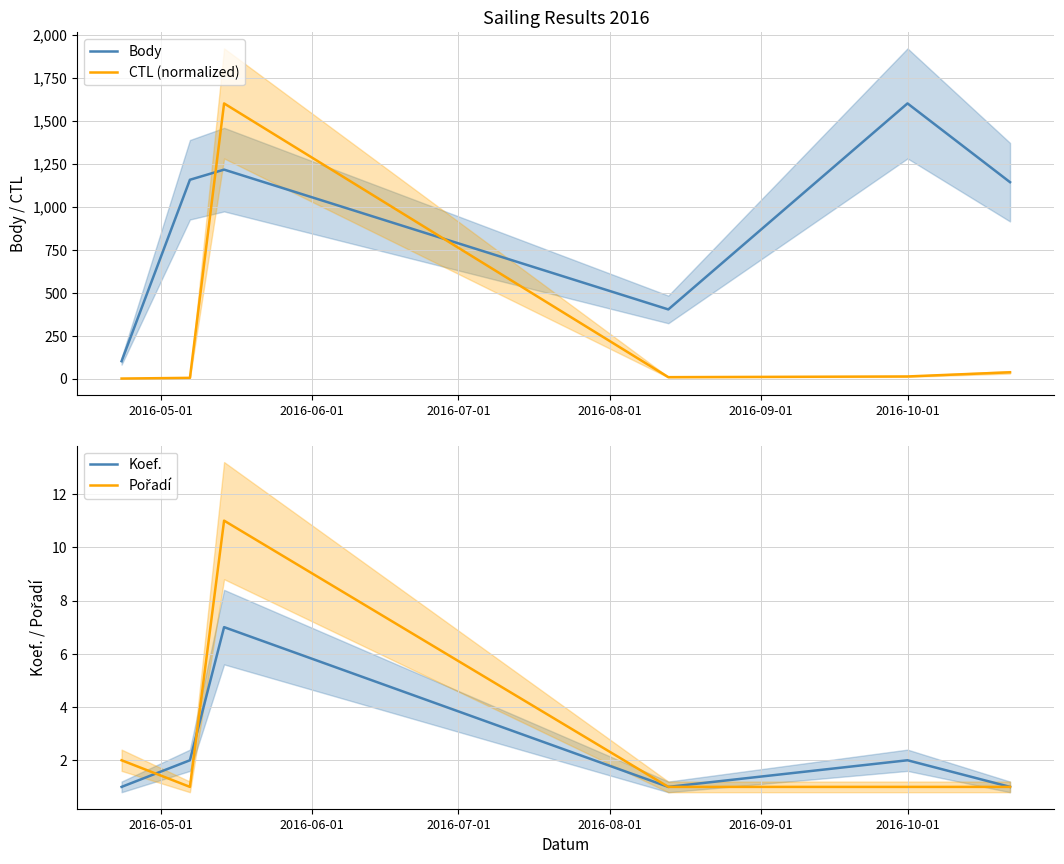

What is the difference between the second highest and second lowest values in the Body series?

813.0